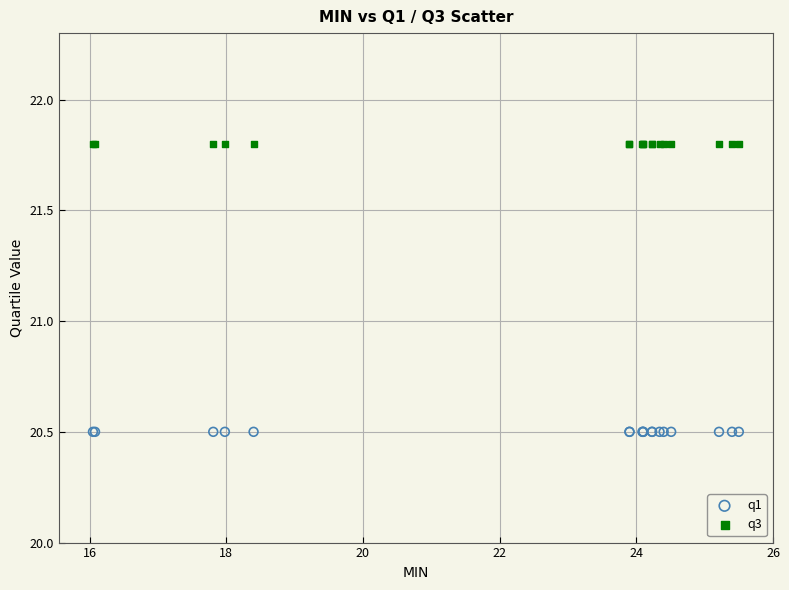

Which series contains the highest Y value?

q3